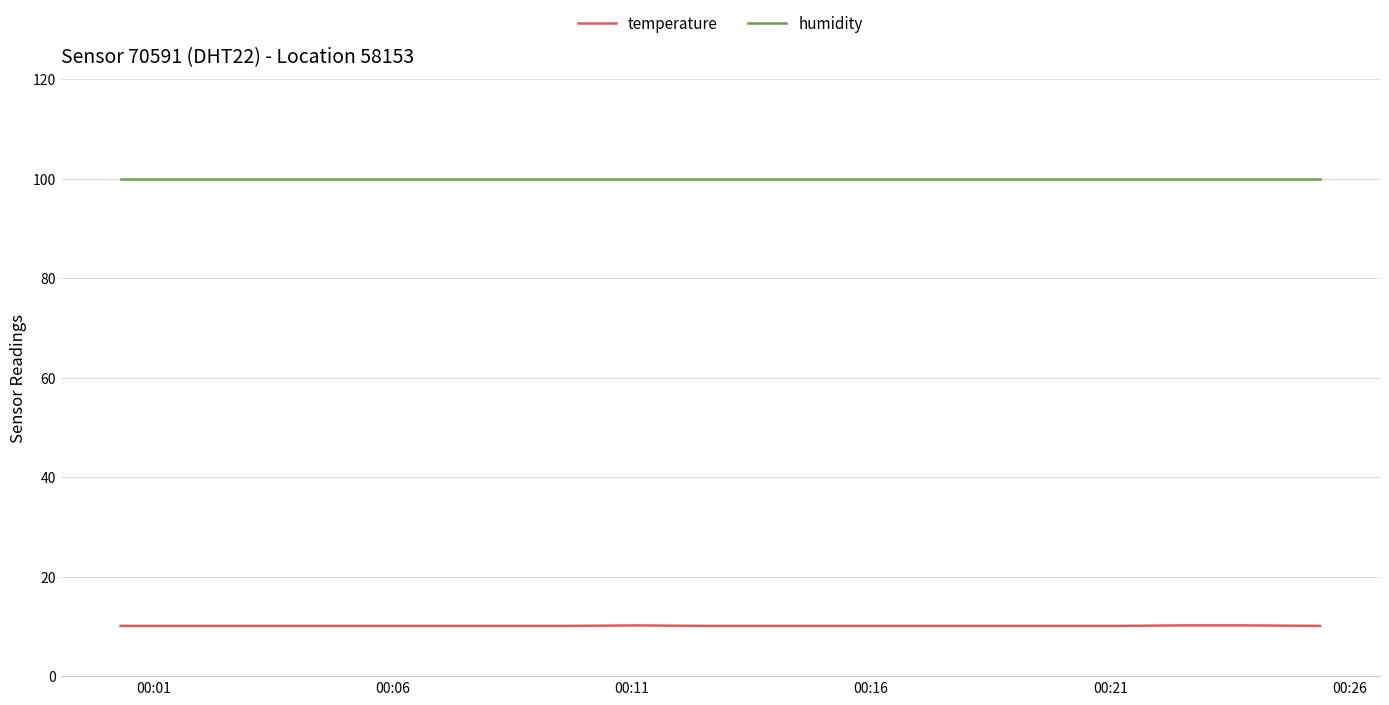

Count the number of categories in the chart.

20